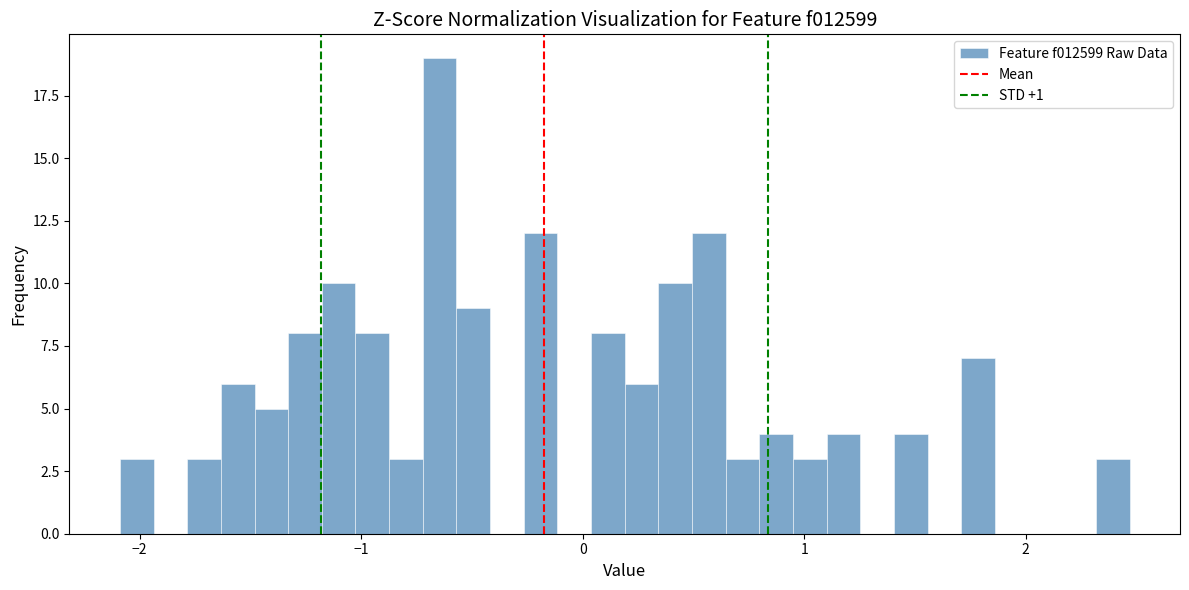

Read against the x-axis, roughly where is the centre of the tallest bar?

-0.6